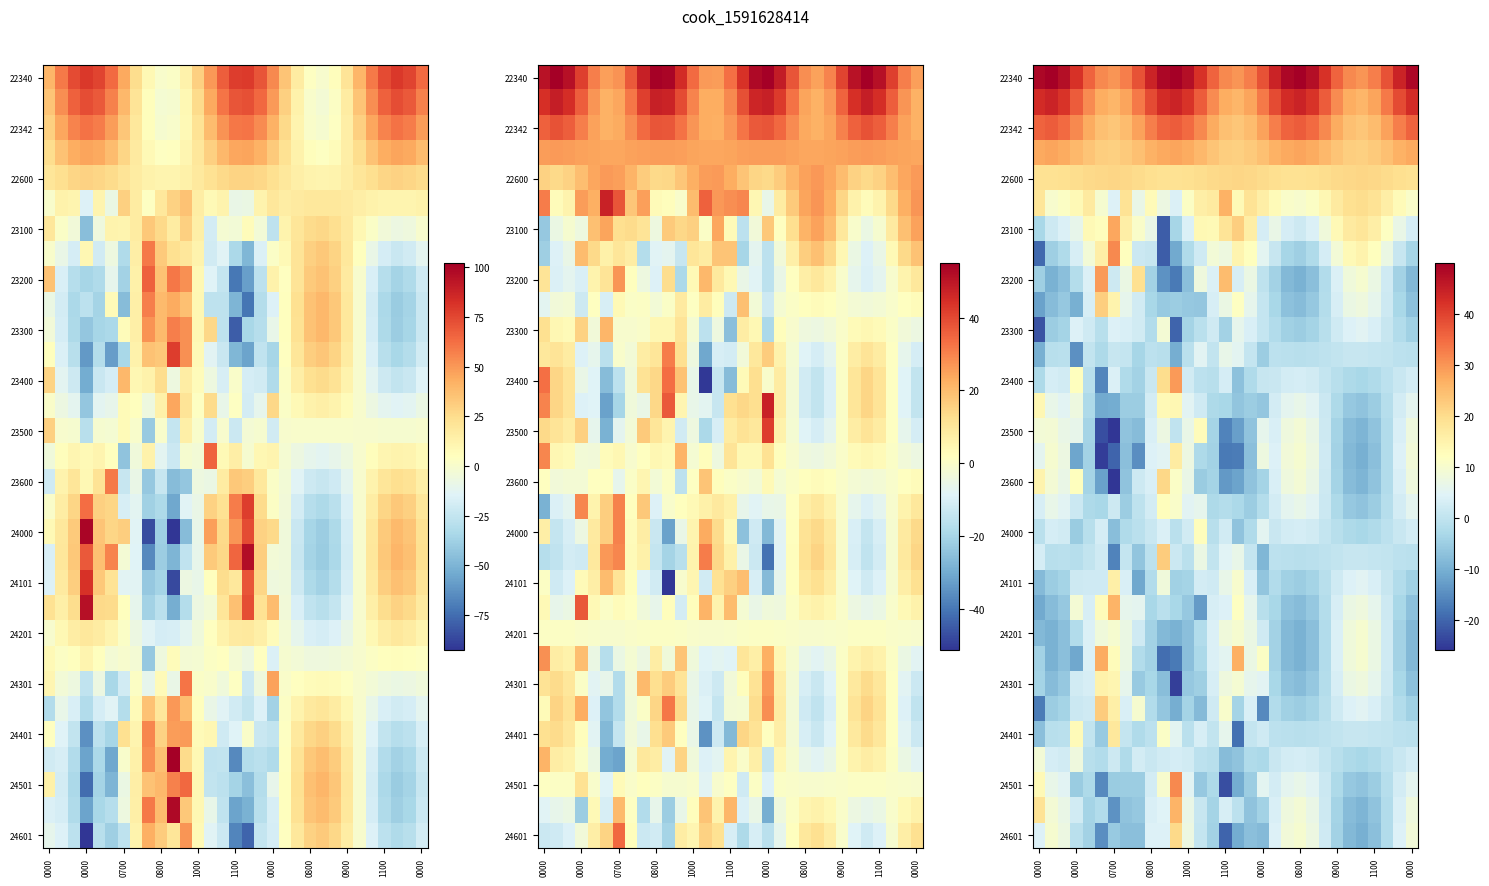

How many data points does each series have?

31